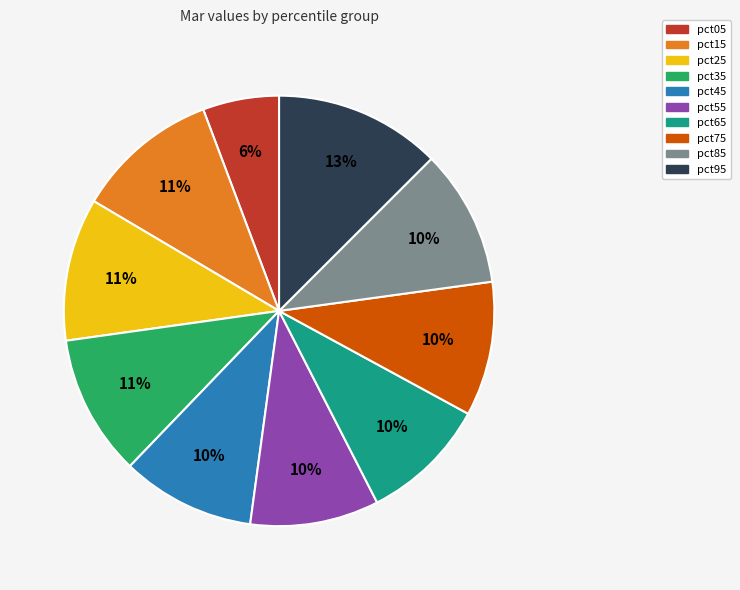

To the nearest percent, what percentage of the pie is pct55?

10%